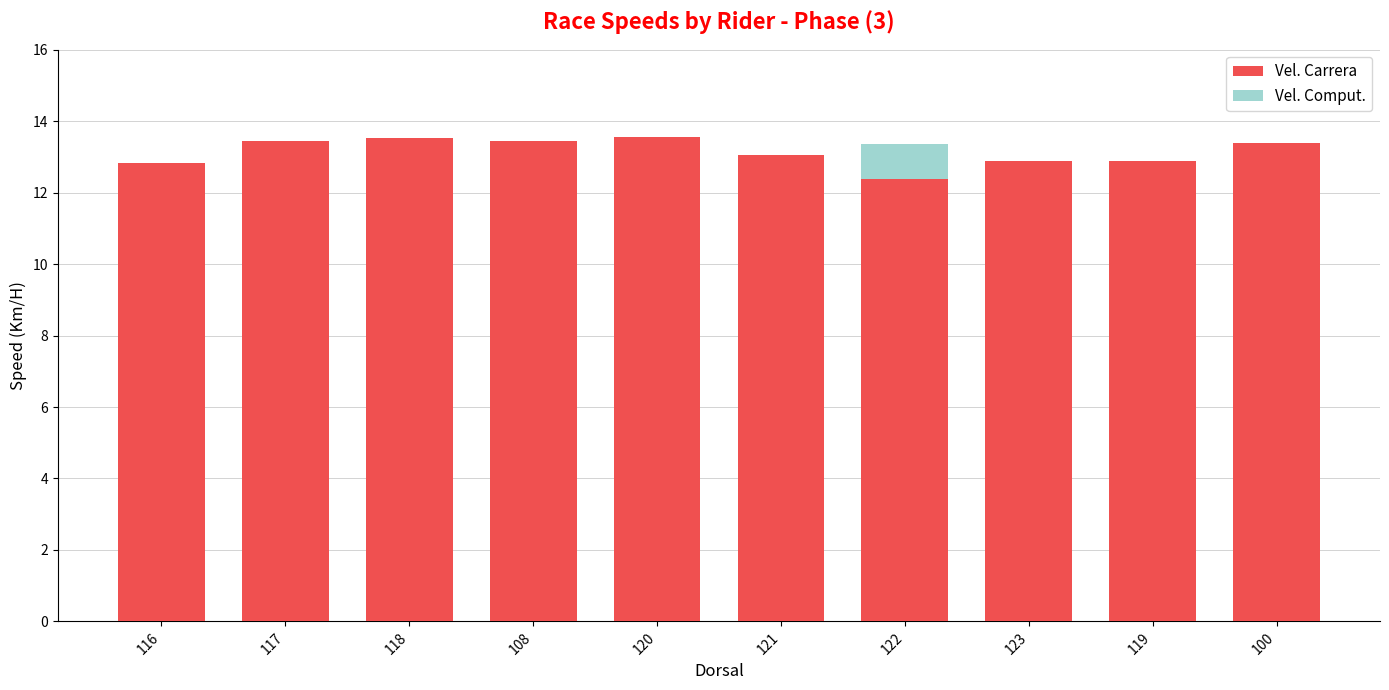

What value does the Vel. Comput. series have at 123?

12.5